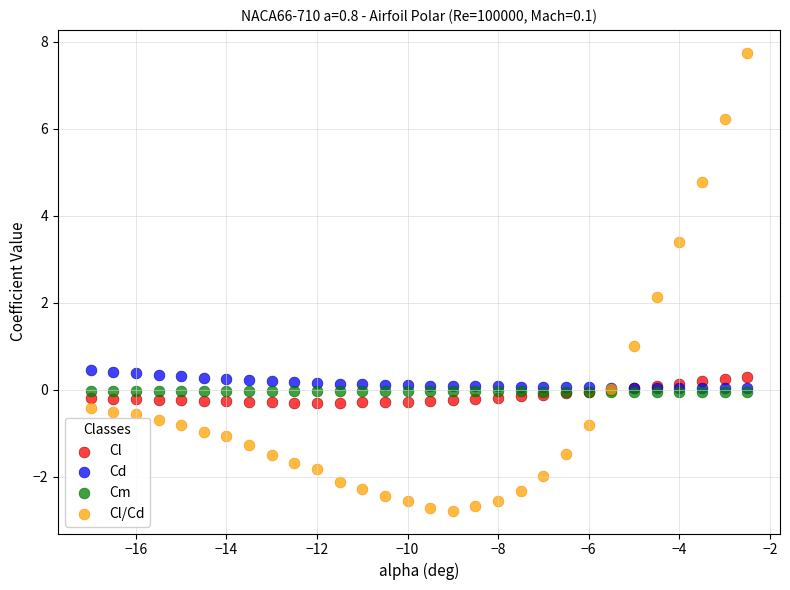

Across all series, what Y value is closest to 2?

2.1